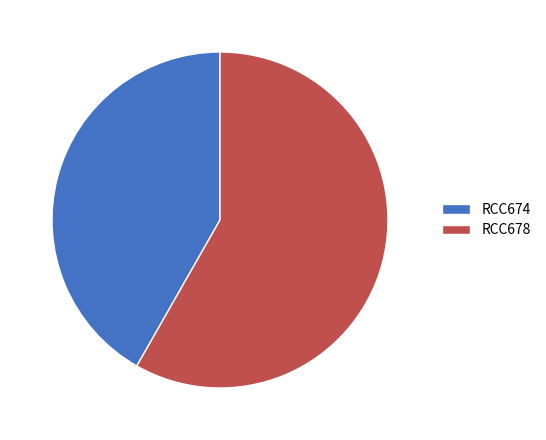

What is the smallest slice in the pie chart?

RCC674